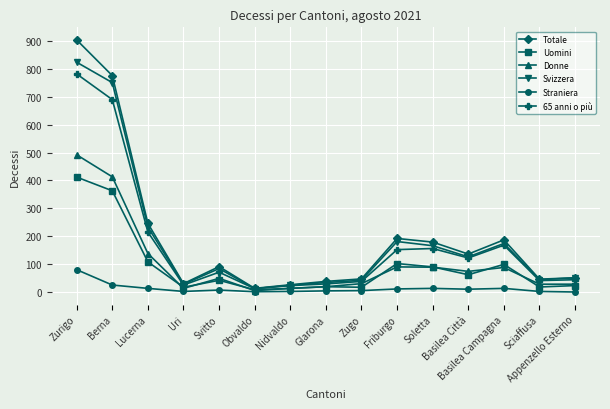

List the series in order of their peak value, lowest first.

Straniera, Uomini, Donne, 65 anni o più, Svizzera, Totale